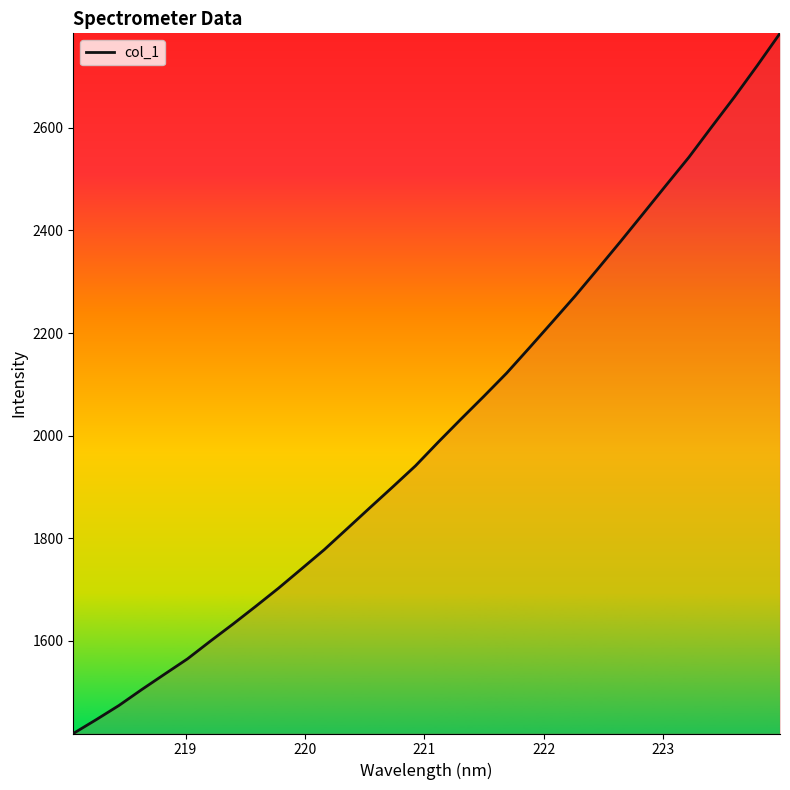

What is the minimum value shown in the chart?

1418.8